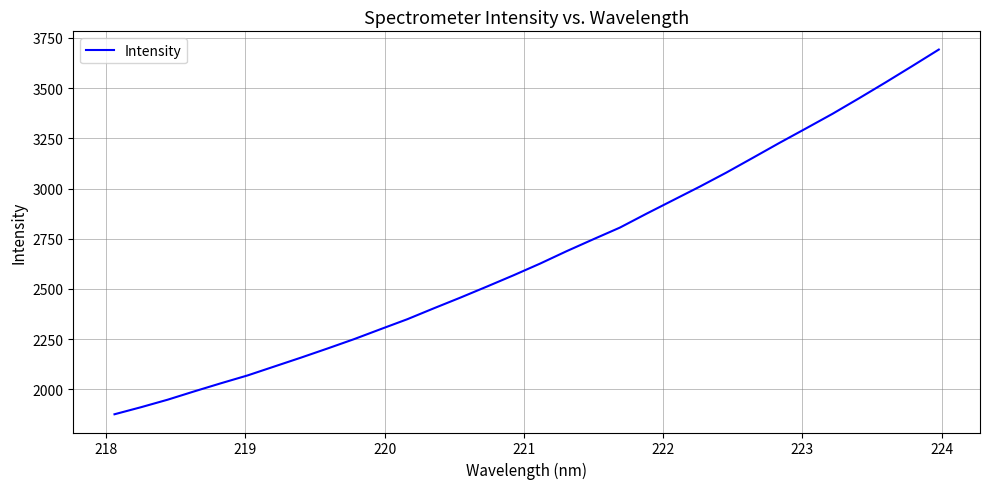

What is the greatest value displayed?

3691.8